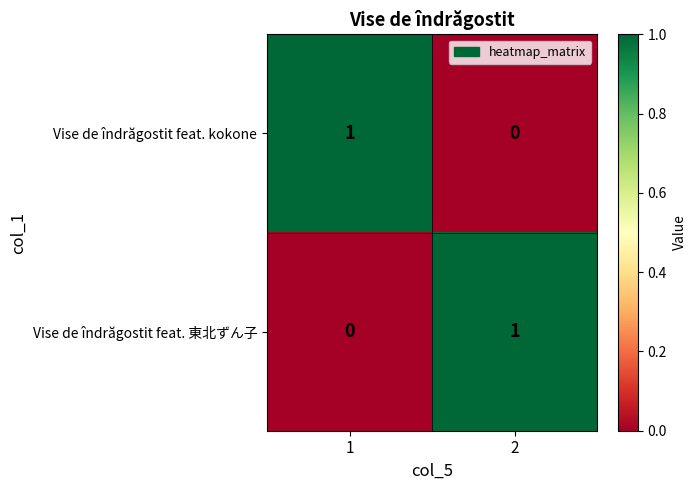

List the labels in order of Vise de îndrăgostit feat. kokone value, smallest first.

2, 1